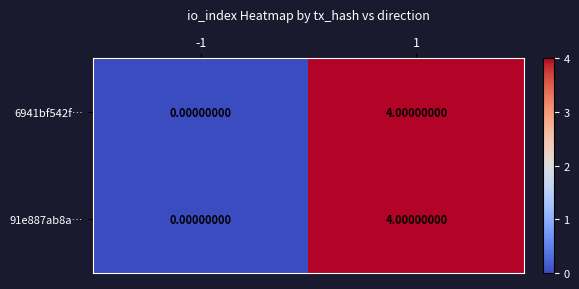

What is the total value across all series at 1?

8